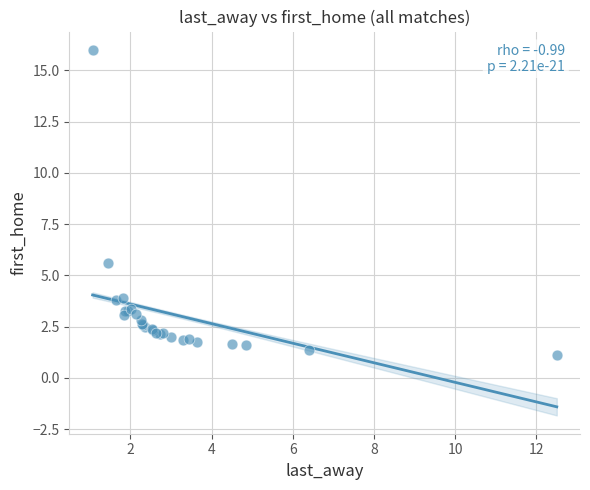

What Y value in the scatter plot is closest to 8?

5.6